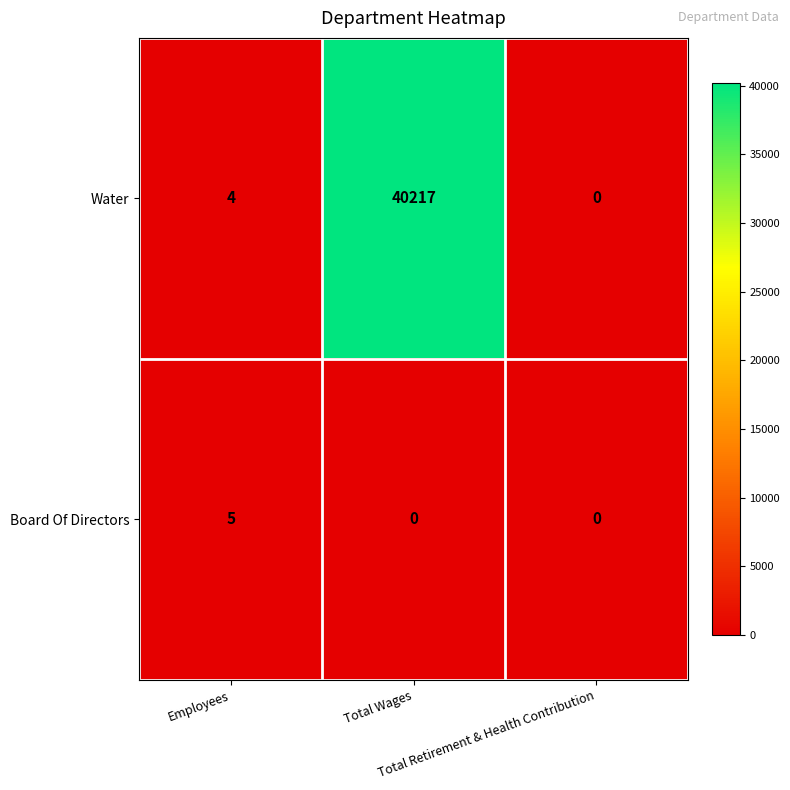

What is the highest value of the Water series?

40217